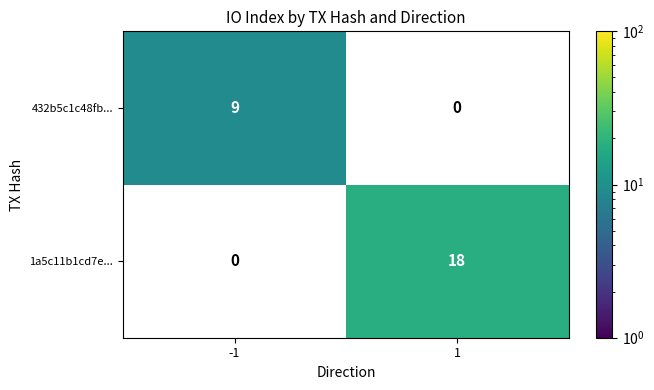

The value of 432b5c1c48fb... at -1 is 9. True or false?

True